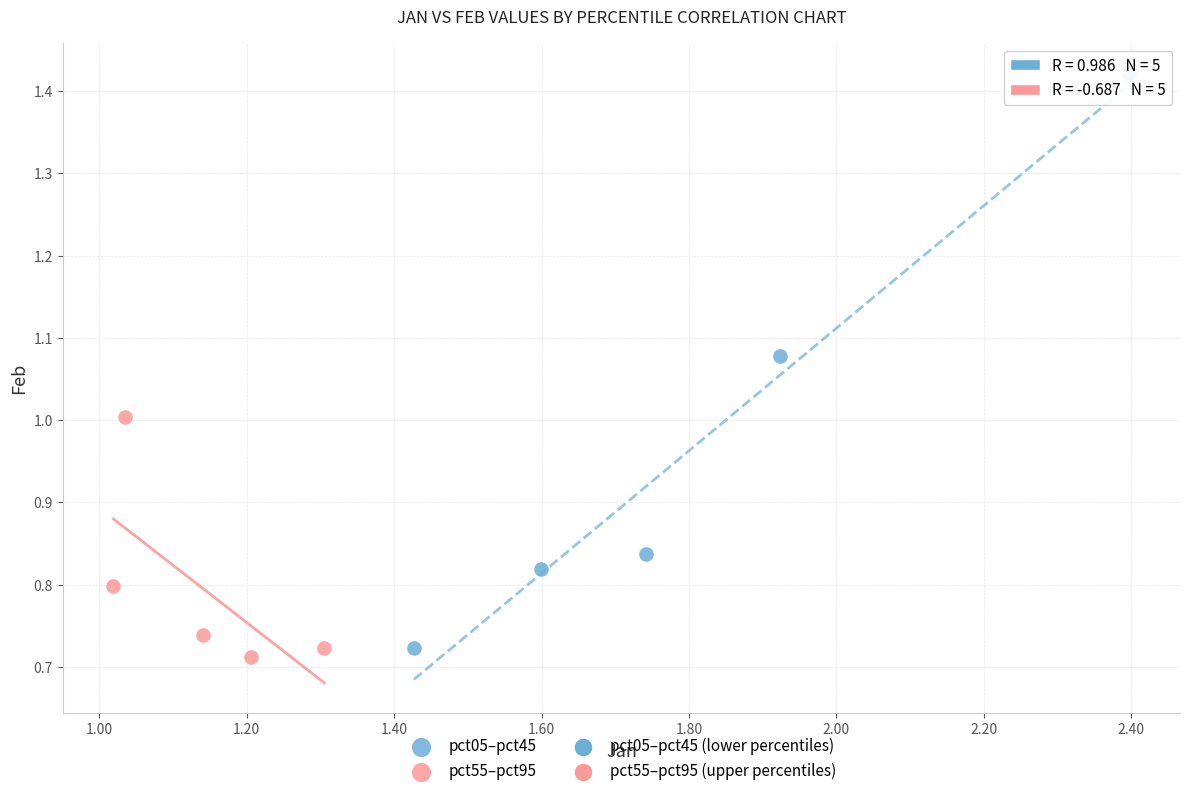

Which series contains the lowest Y value?

pct55–pct95